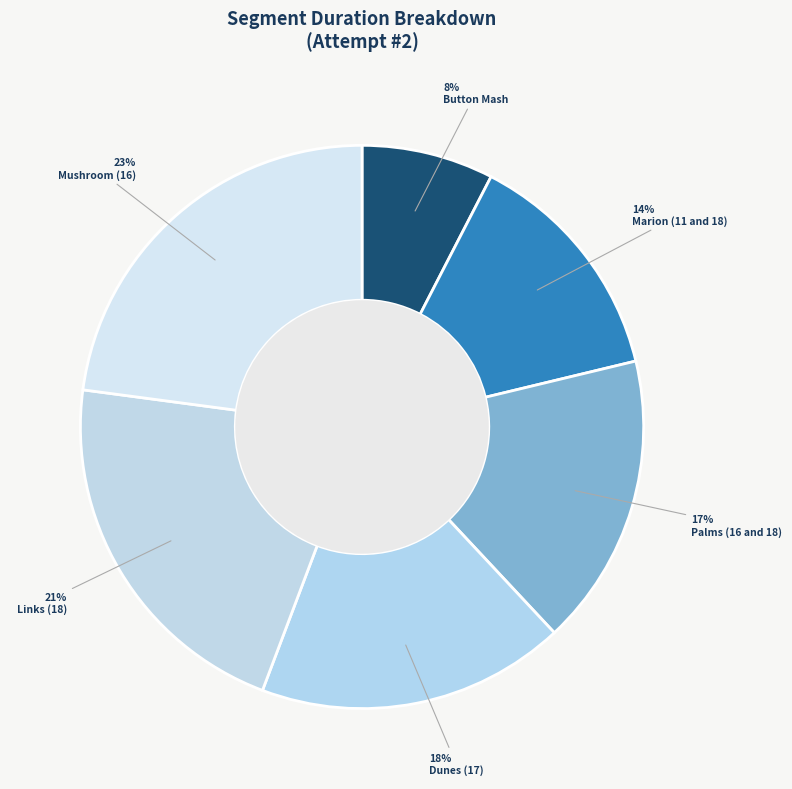

What is the largest slice in the pie chart?

Mushroom (16)